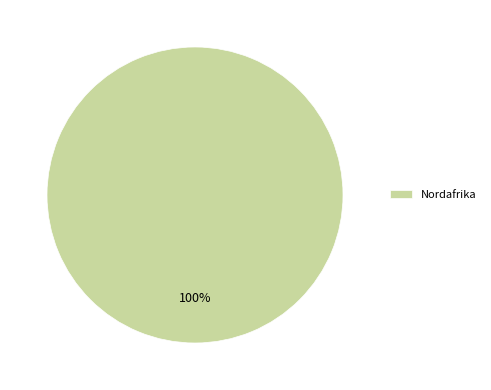

Count the number of slices in the pie.

1